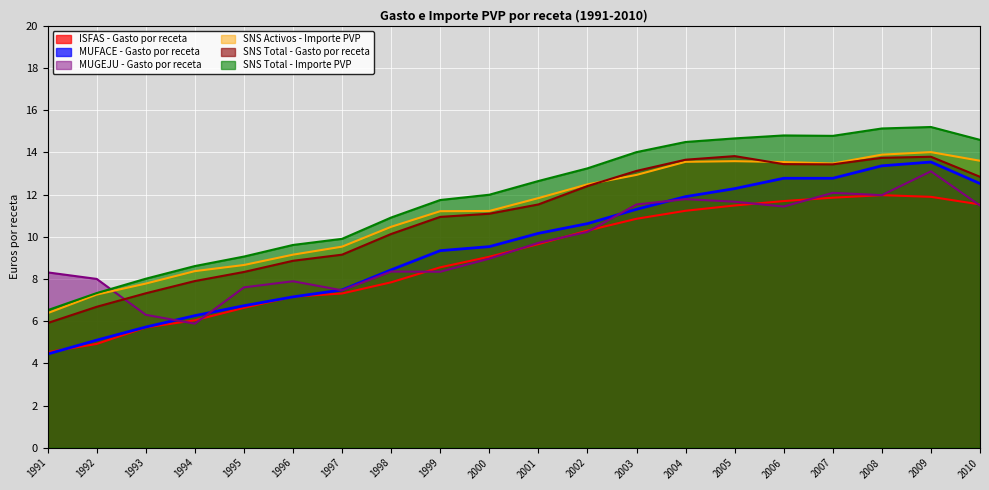

What is the approximate value of SNS Activos - Importe PVP at 2010?

13.6